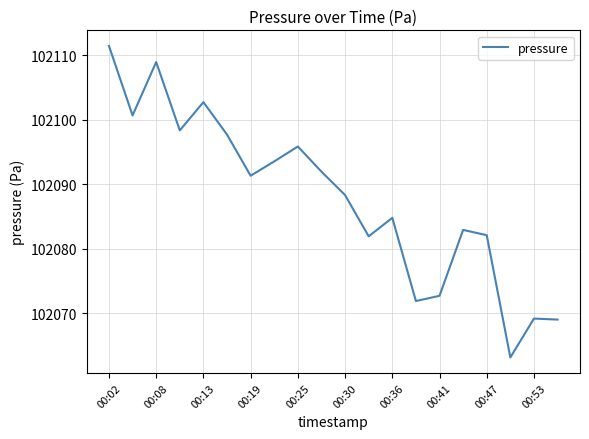

What is the minimum value shown in the chart?

102063.1